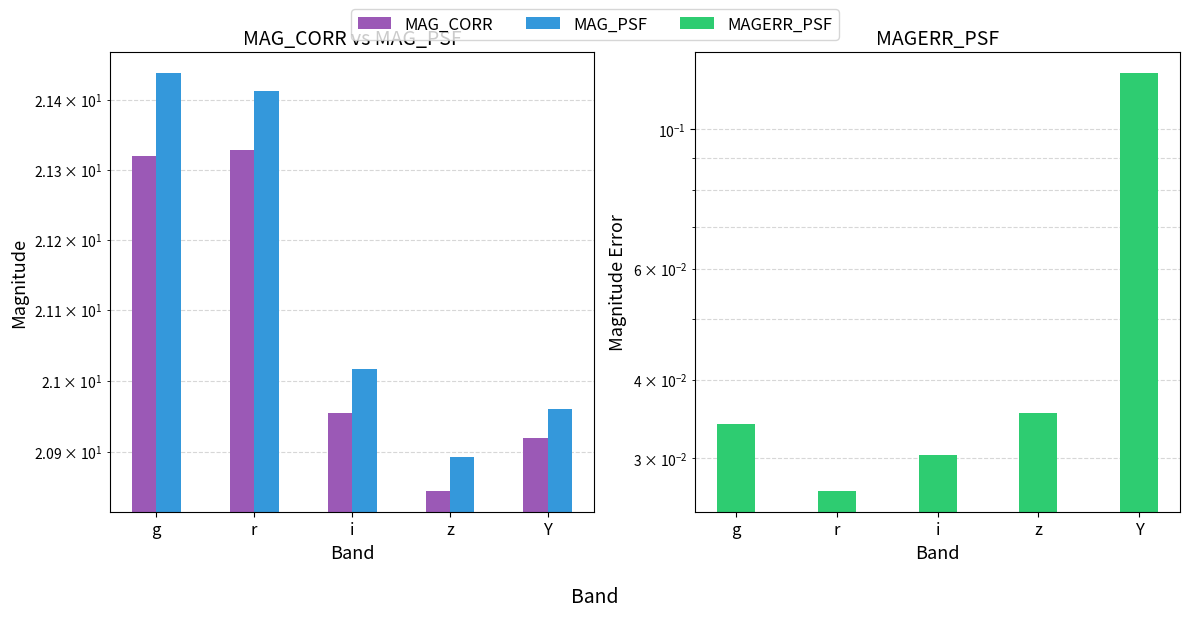

What is the value of the MAG_CORR bar at the 1st from the left?

21.3